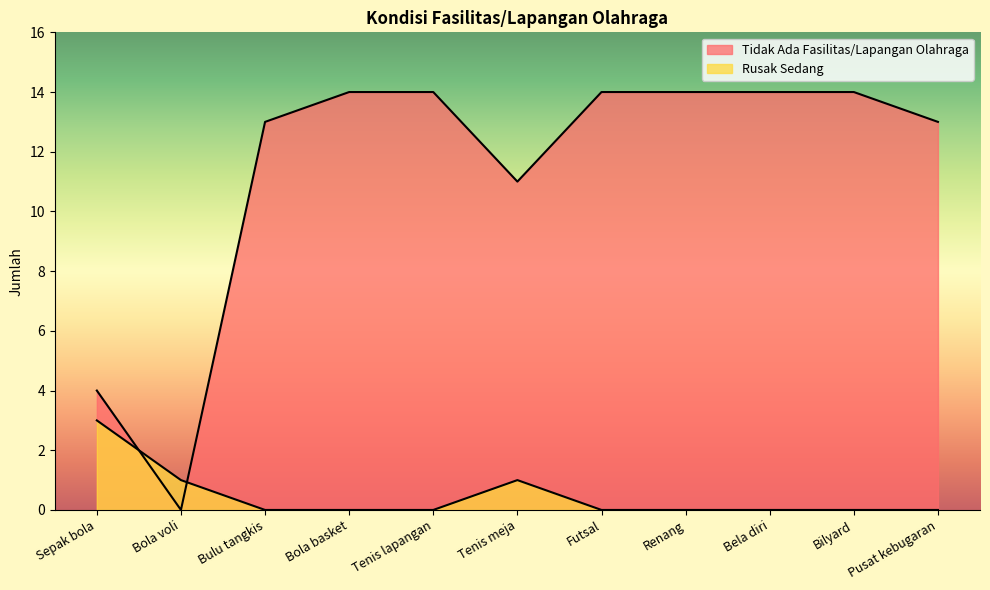

How many lines are shown in the chart?

2